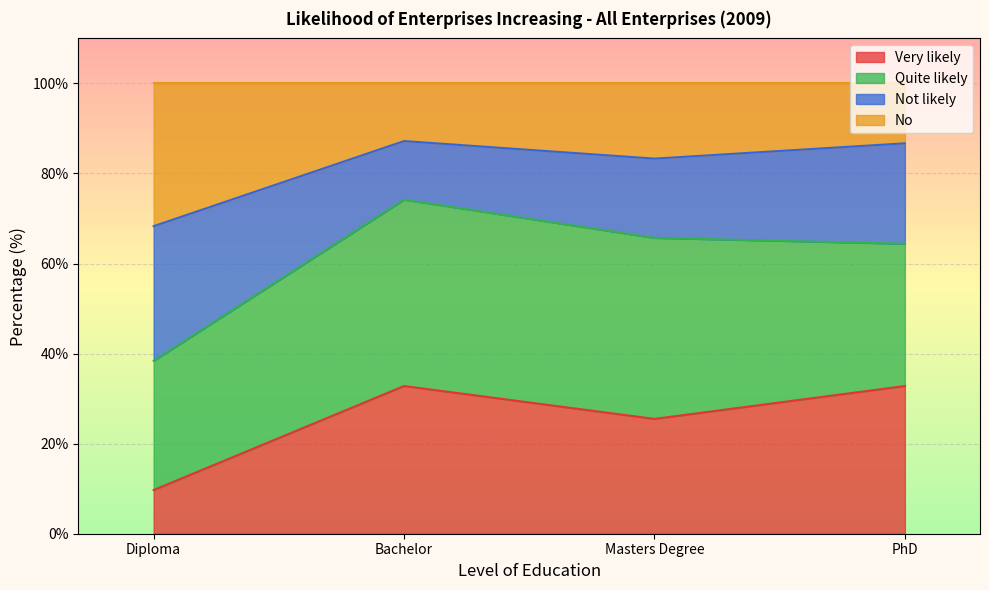

True or false: No and Very likely intersect in this chart.

False